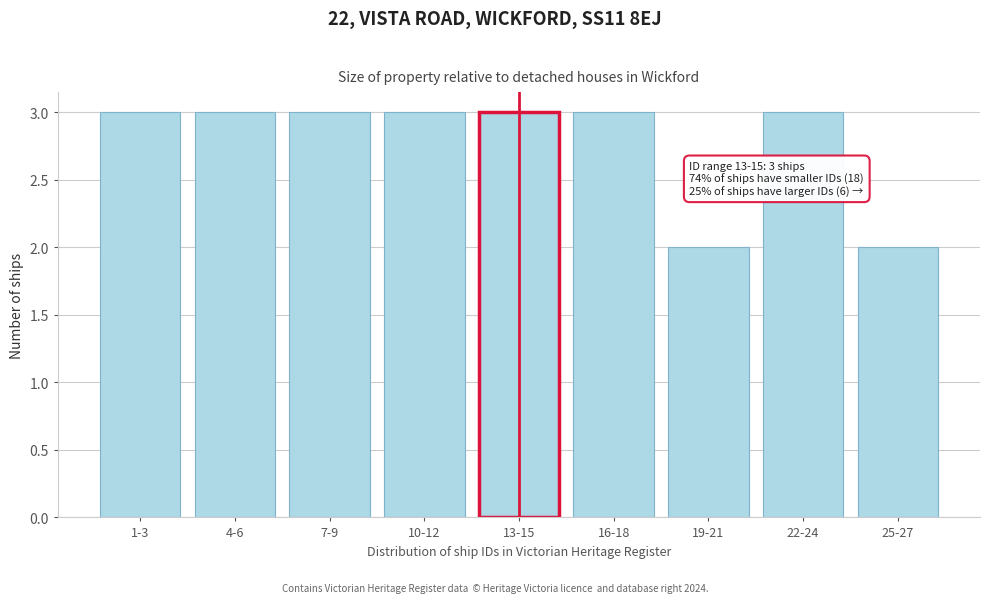

Reading left to right, transcribe all the data shown in this chart.

1-3=3	4-6=3	7-9=3	10-12=3	13-15=3	16-18=3	19-21=2	22-24=3	25-27=2